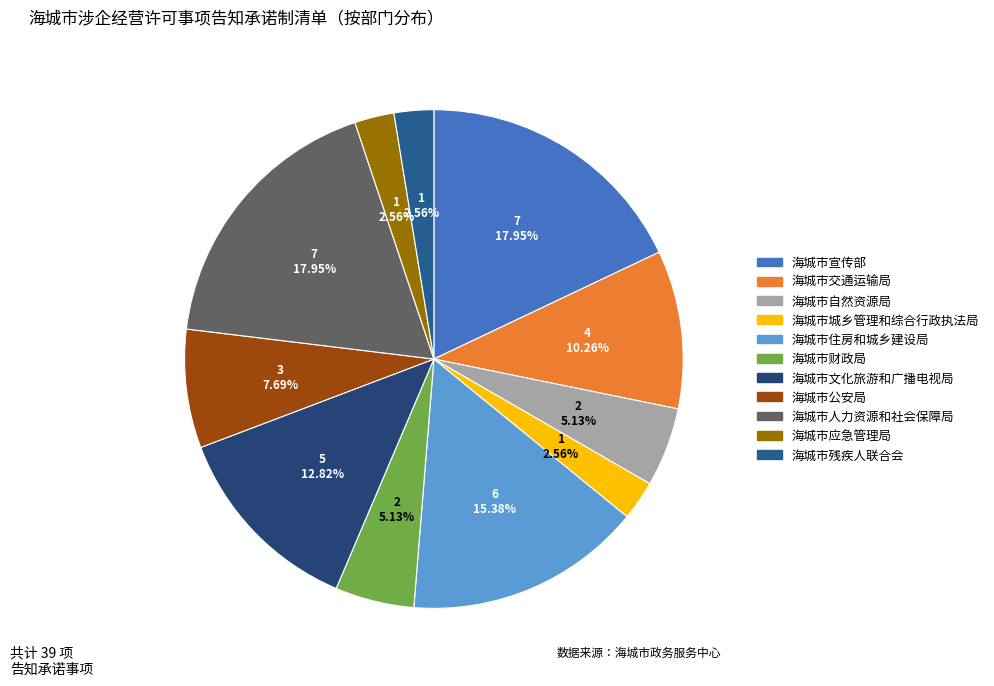

Do 海城市财政局 and 海城市公安局 together represent more than half of the pie?

No